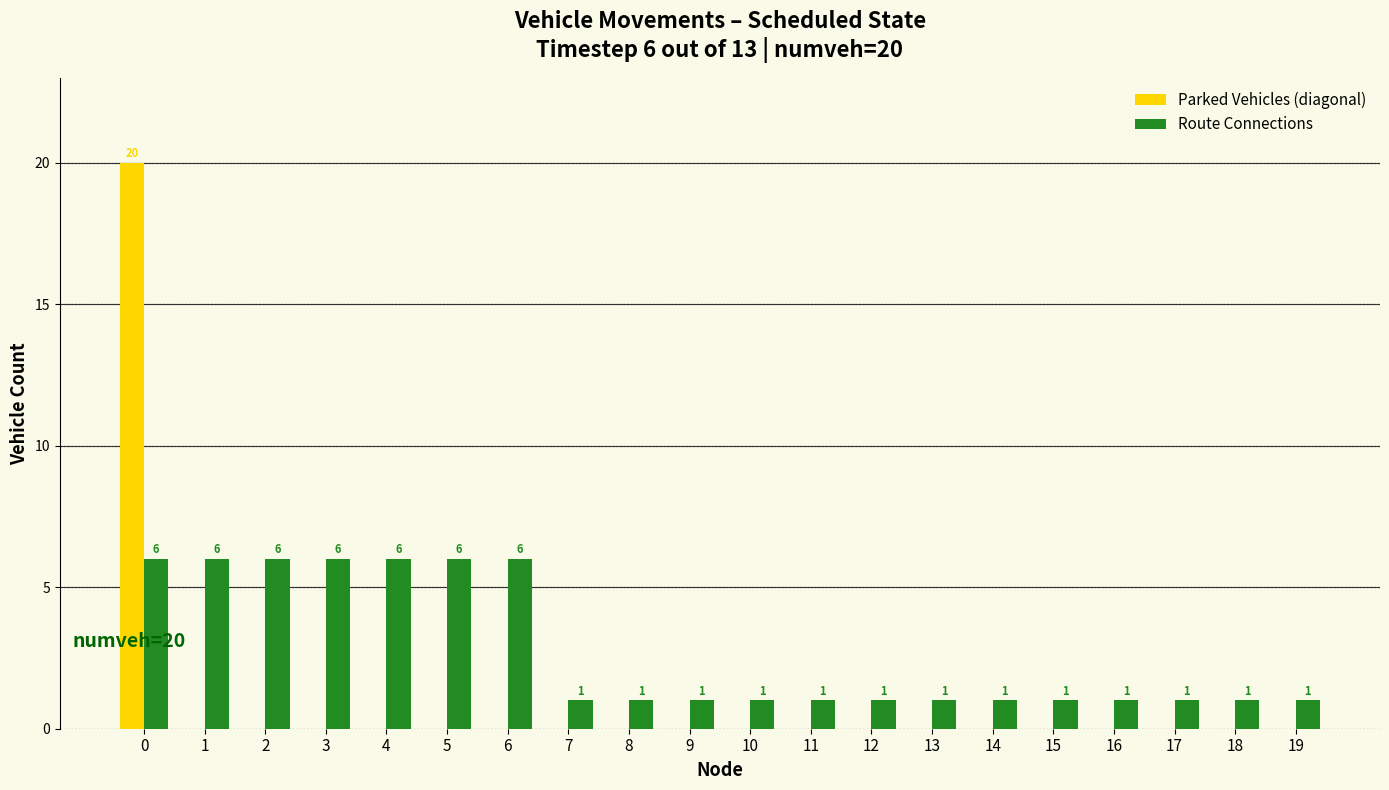

What is the total value across all series at 7?

1